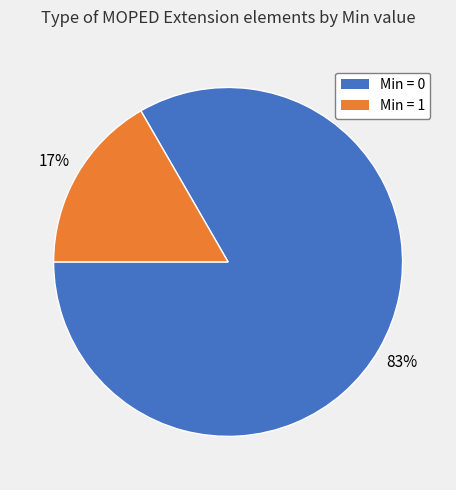

To the nearest percent, what is the average slice percentage?

50%